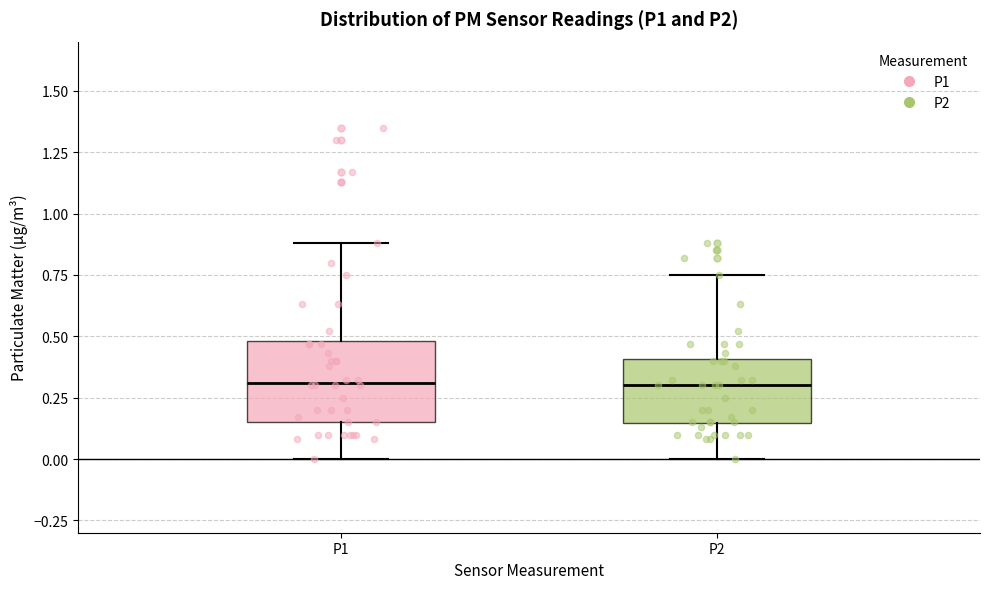

Comparing the boxes themselves (not the whiskers), which one is the tallest?

P1